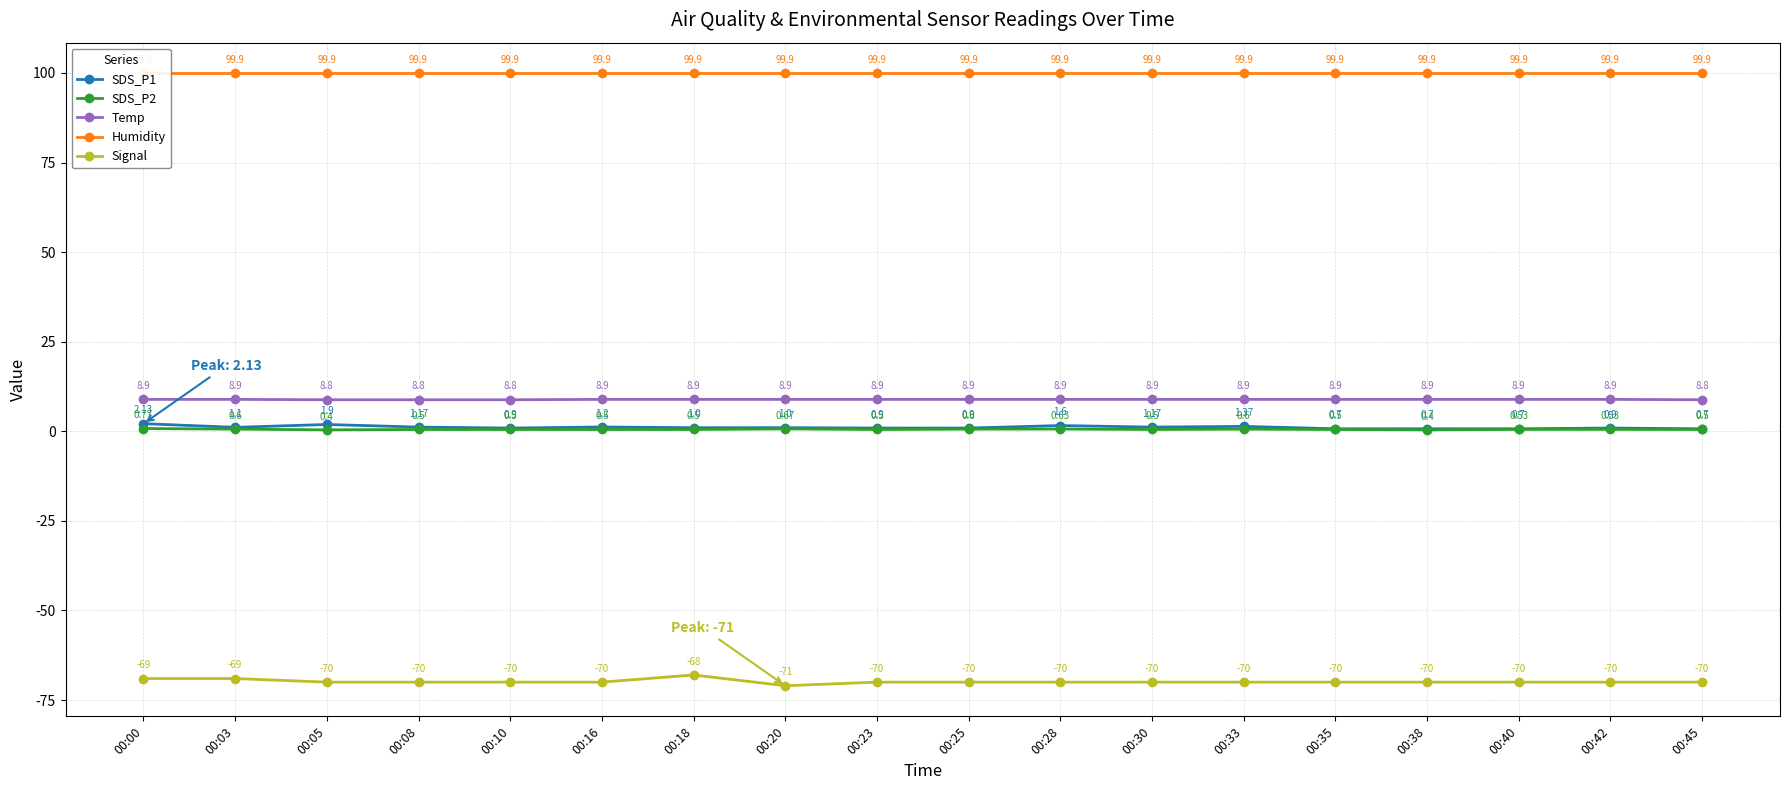

True or false: SDS_P2 has a value of 0.3 at 00:33.

False